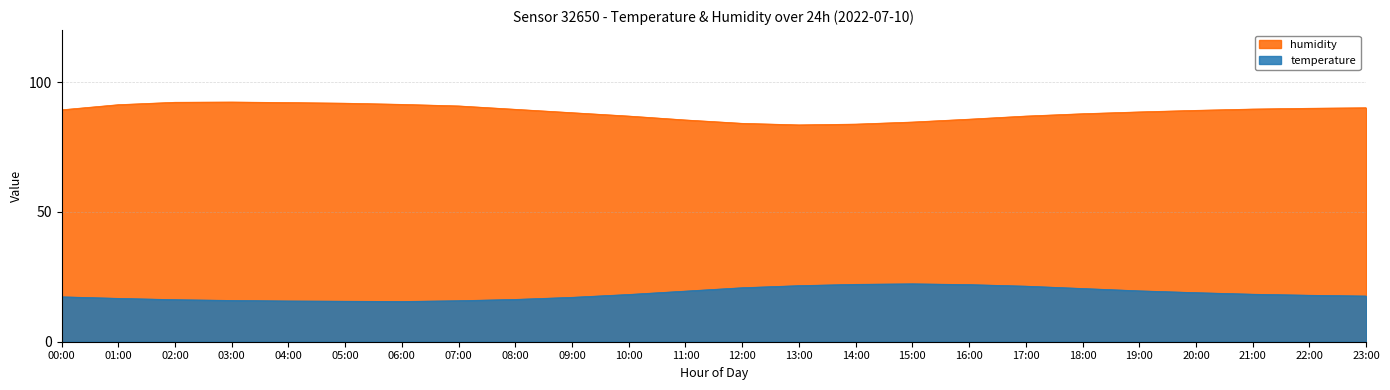

The temperature series shows 21.6 at 13:00. True or false?

True